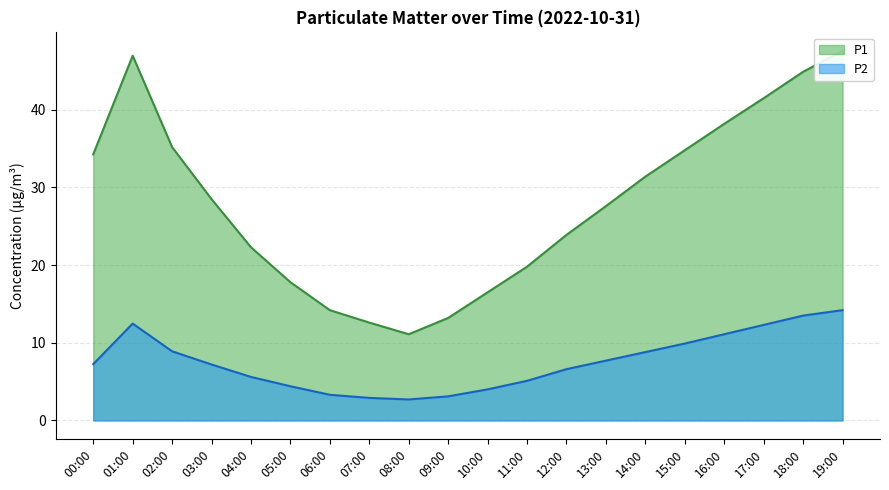

Is it true that P1 equals 42.1 at 17:00?

True